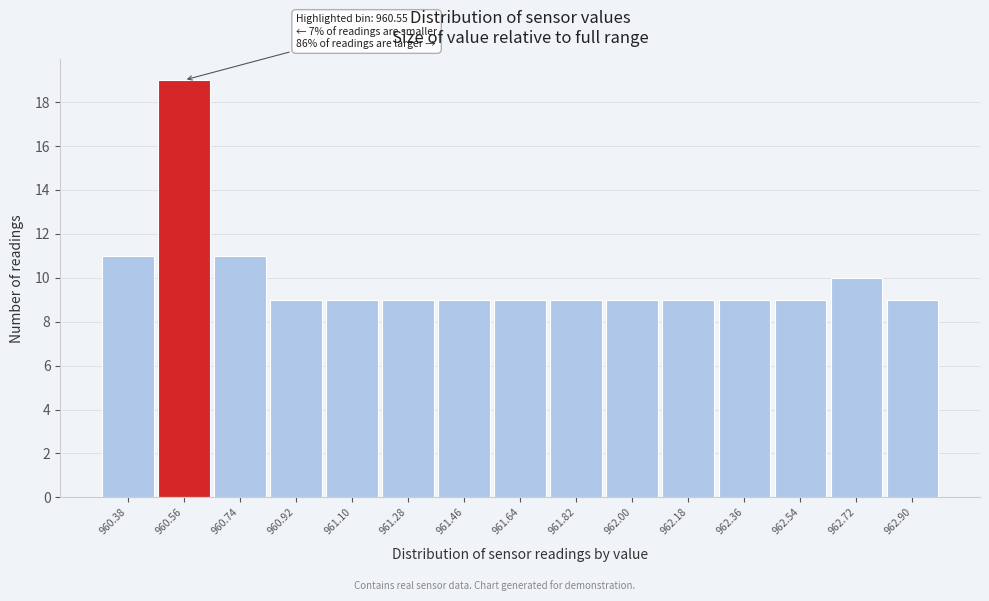

Over which range of the x-axis is the bar tallest?

960.47 to 960.65